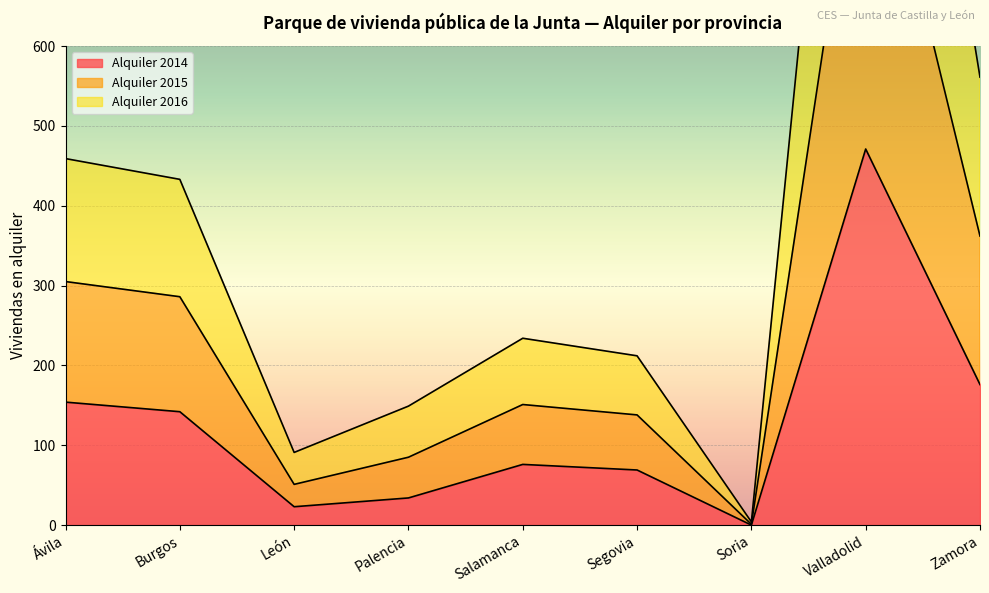

Which category has the highest value in the Alquiler 2014 series?

Valladolid